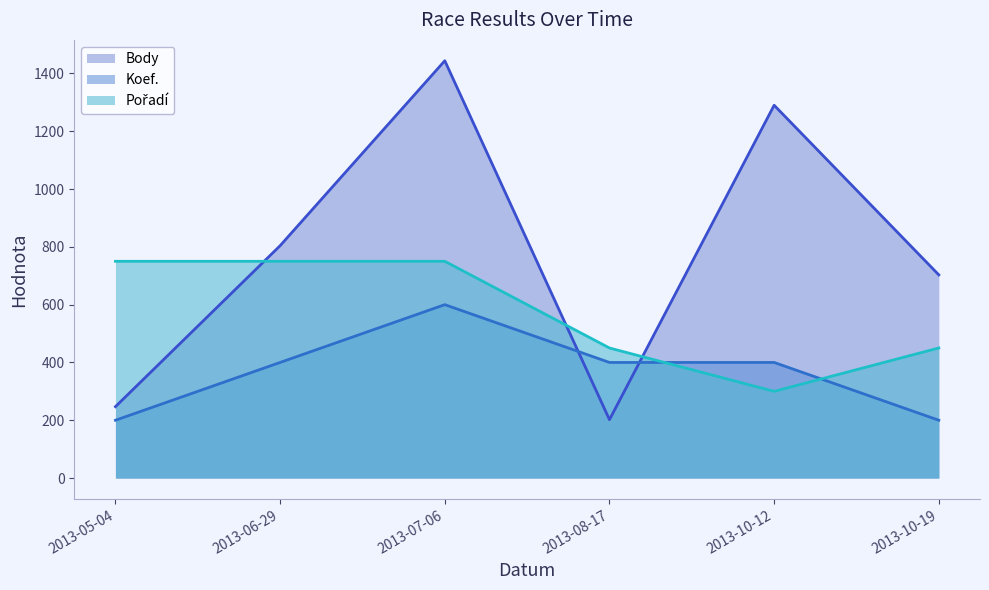

The Koef. series shows 200 at 2013-10-19. True or false?

True